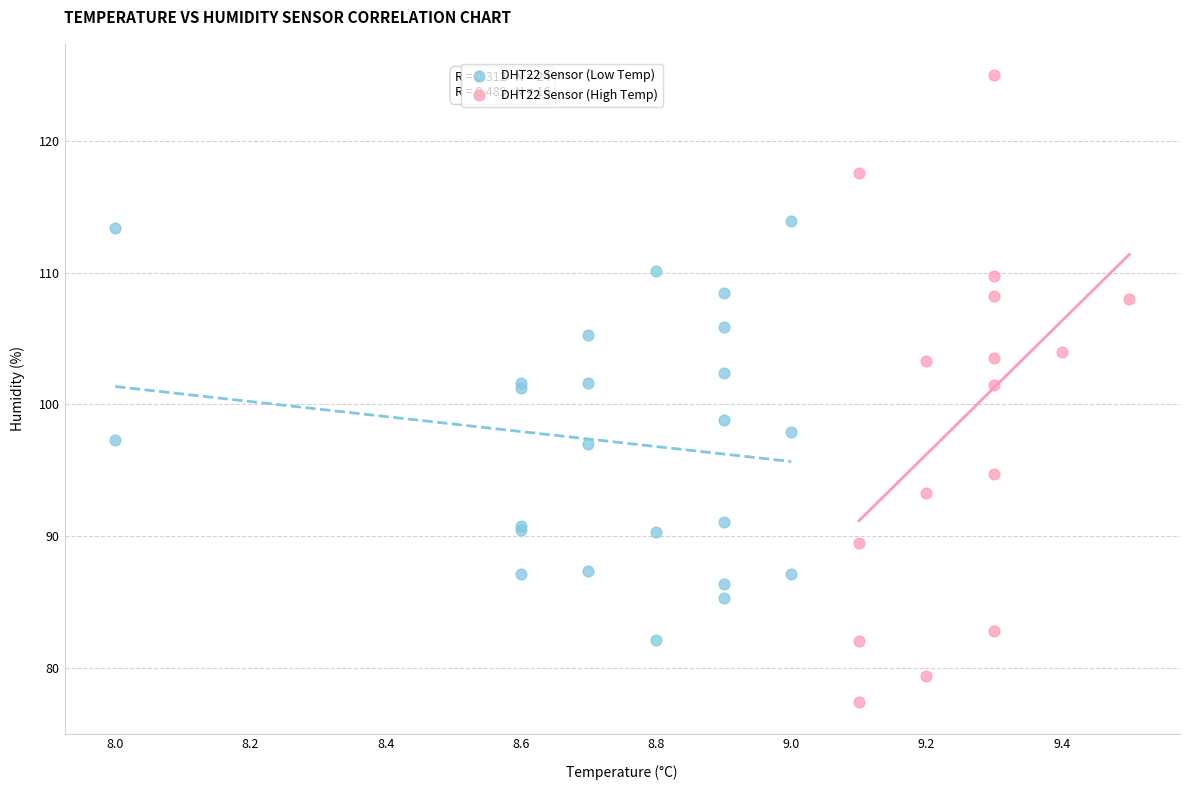

Which series contains the highest Y value?

DHT22 Sensor (High Temp)